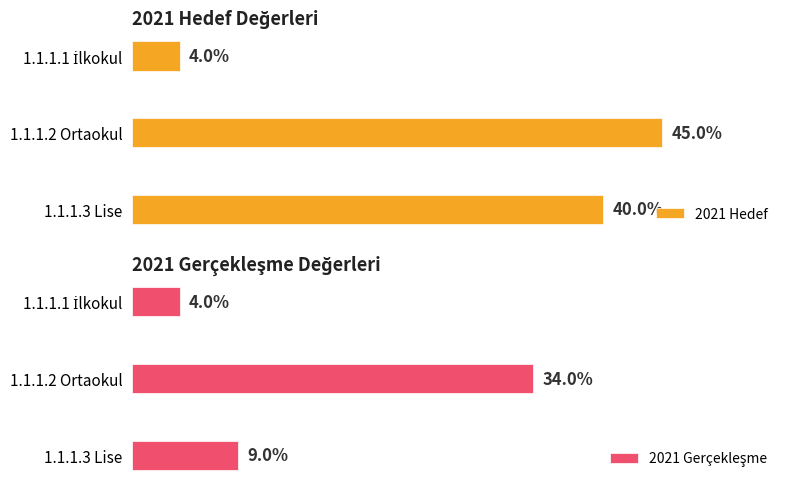

Rank the series at 1.1.1.3 Lise from lowest to highest value.

2021 Gerçekleşme, 2021 Hedef